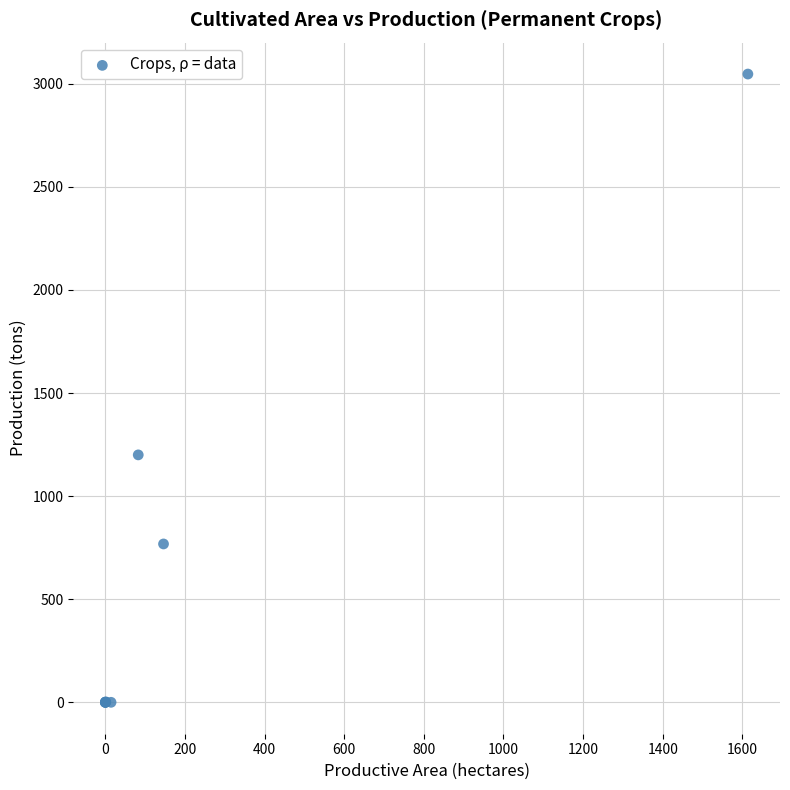

What Y value in the scatter plot is closest to 1523?

1200.0